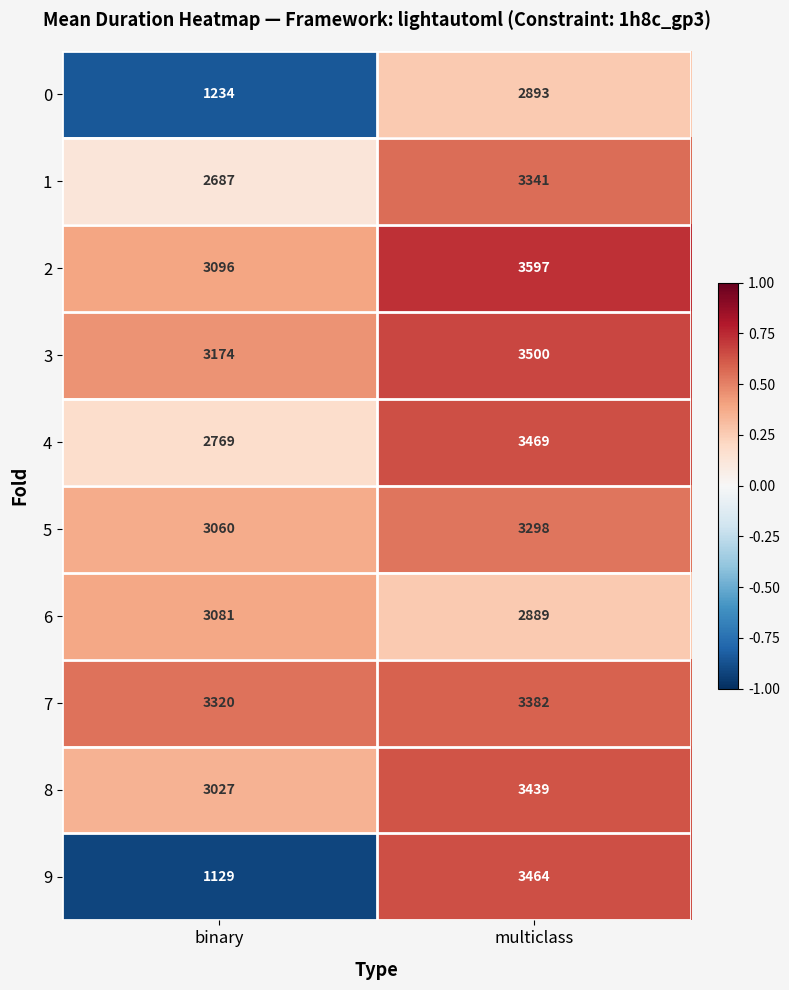

Which series has the widest spread of values?

9